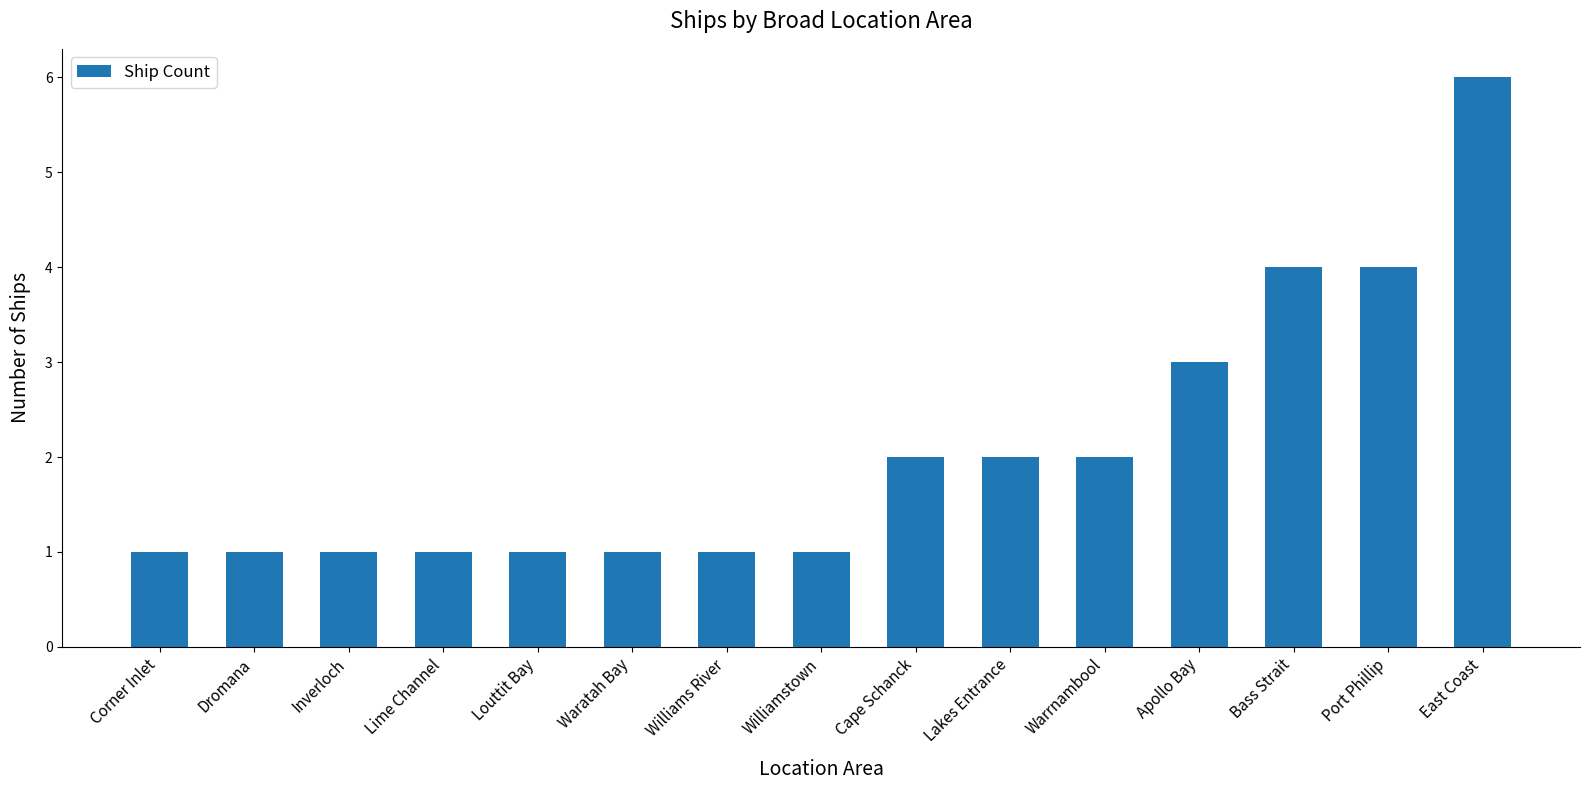

What is the label of the 5th bar from the right?

Warrnambool